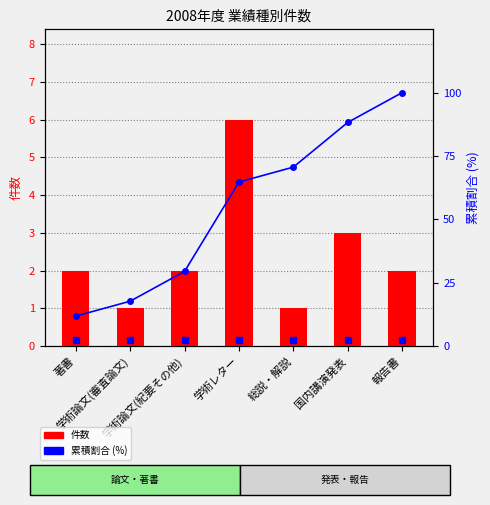

Which series contains the highest Y value?

累積割合 (%)